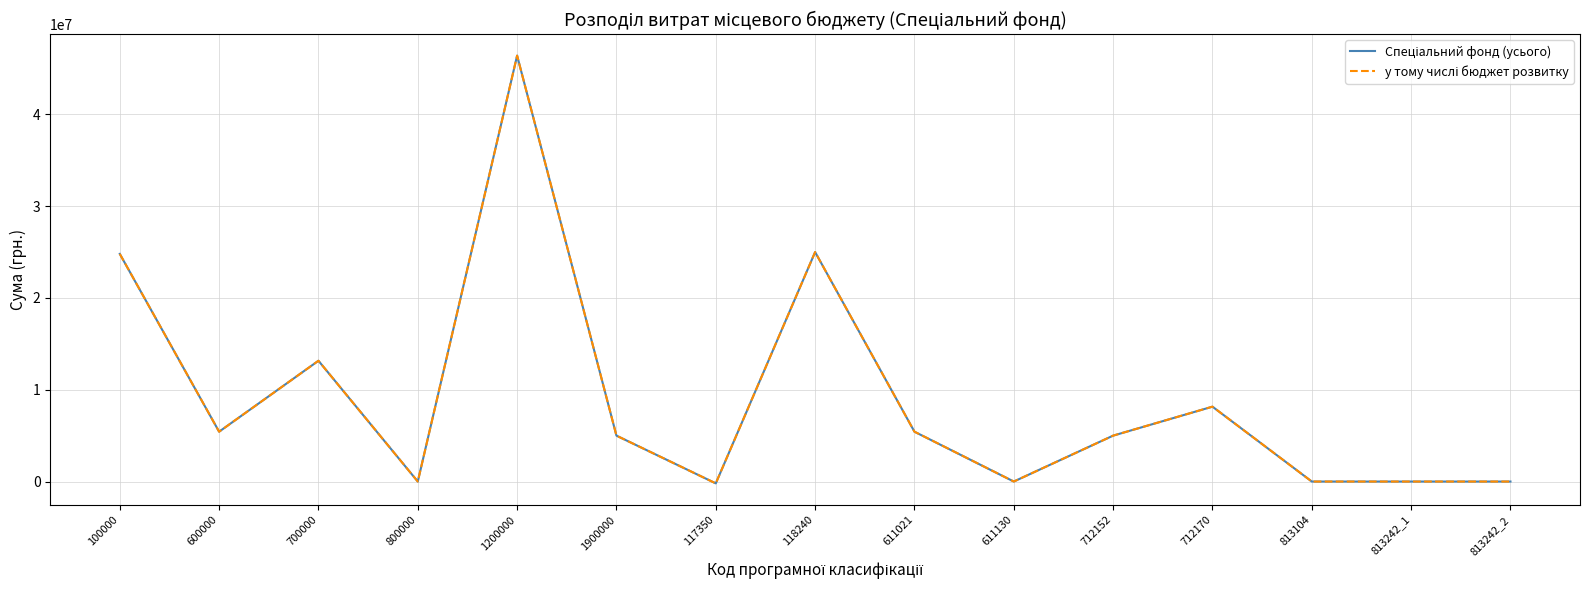

Is this an area chart (filled region under the line)?

No